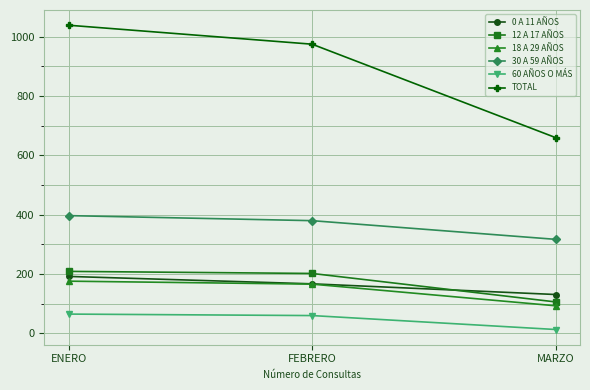

Is it true that 12 A 17 AÑOS equals 202 at FEBRERO?

True